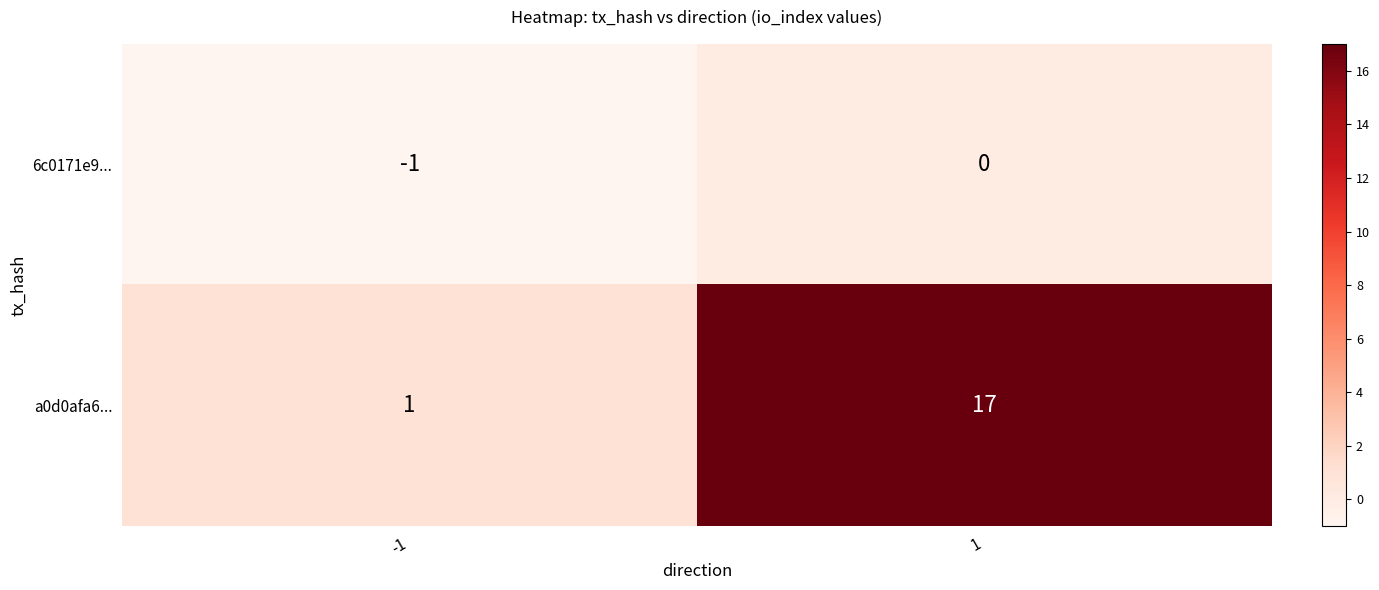

Which category has the lowest value across all series?

-1